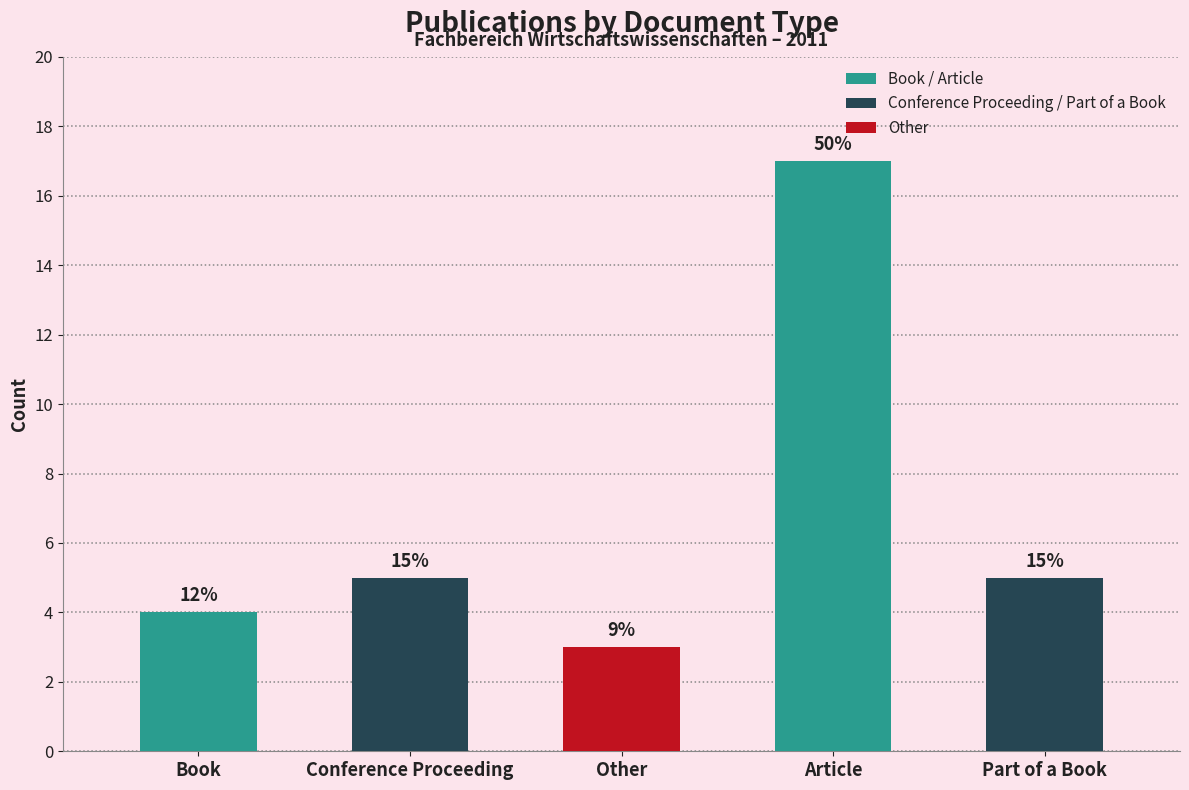

What value does the data have at Part of a Book?

5